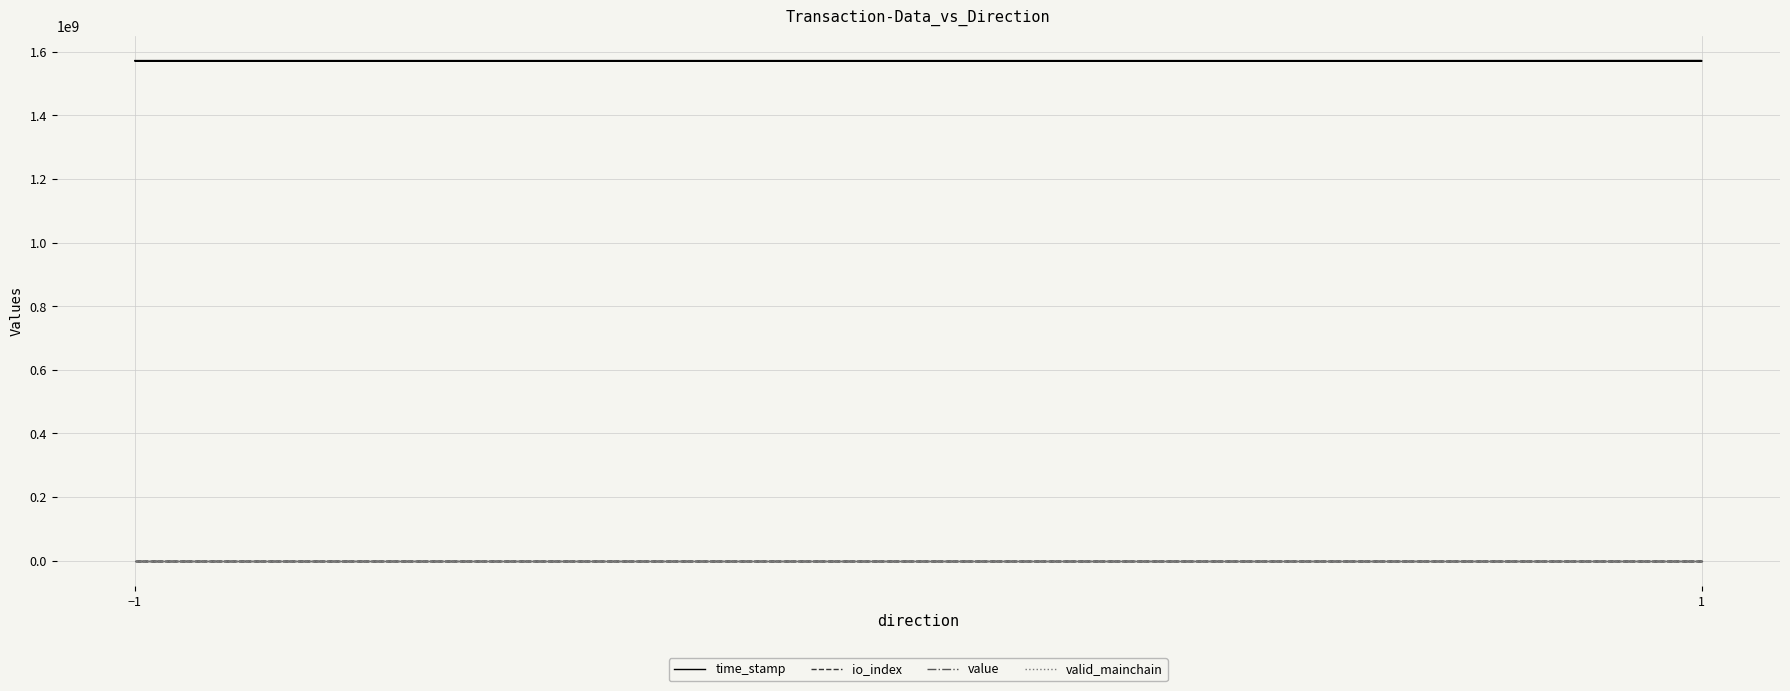

What is the sum of the value values at −1 and 1?

256.0